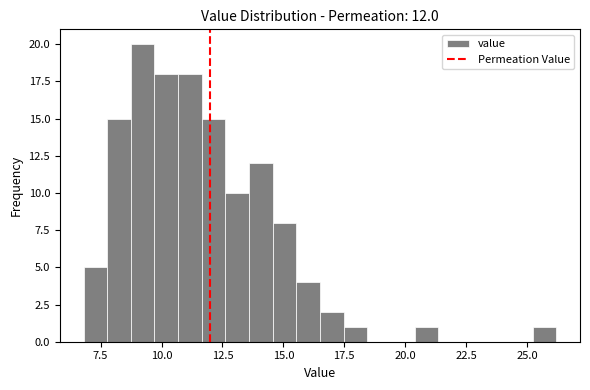

Read against the x-axis, roughly where is the centre of the tallest bar?

9.0